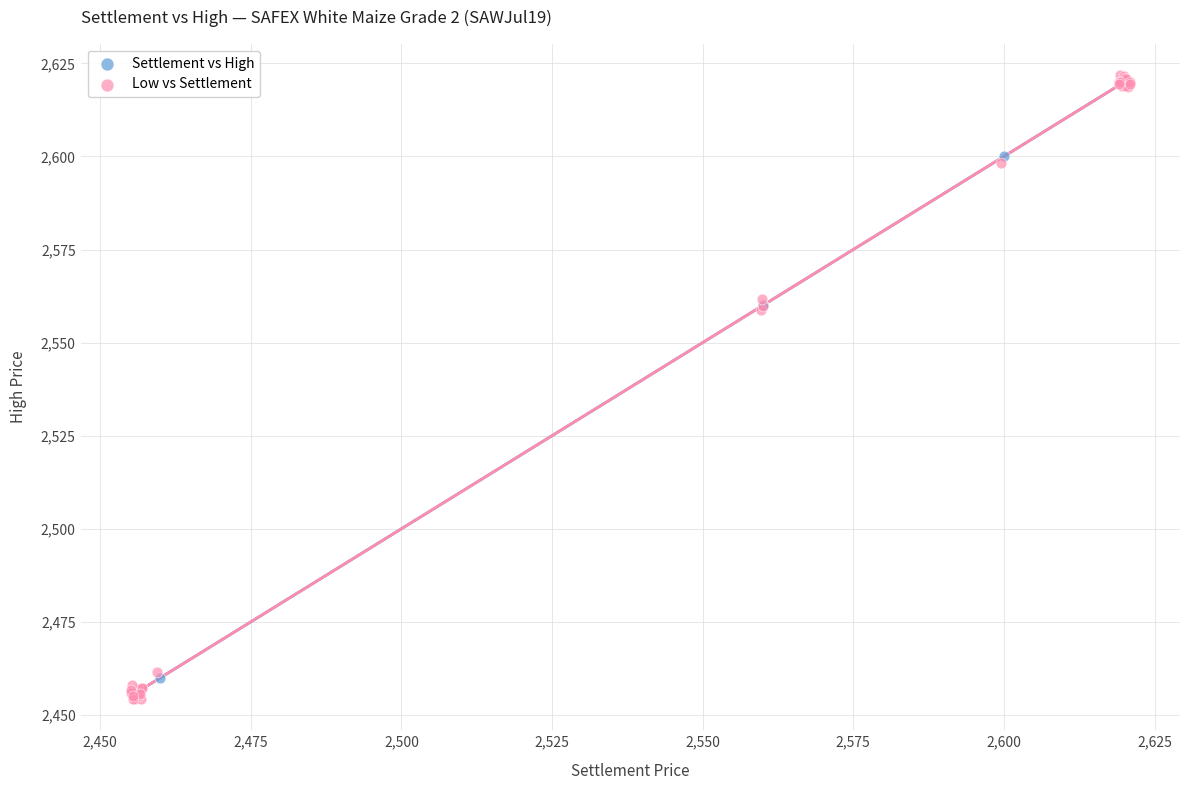

Which series has the widest spread of Y values?

Low vs Settlement